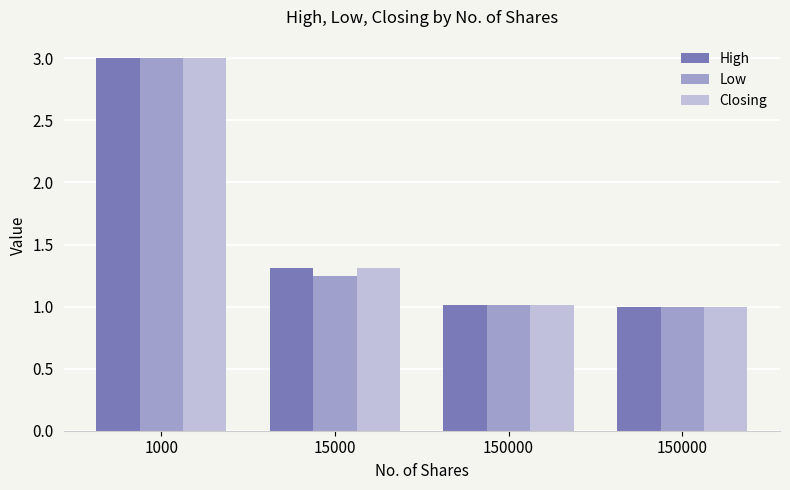

How many bars are there in total?

12